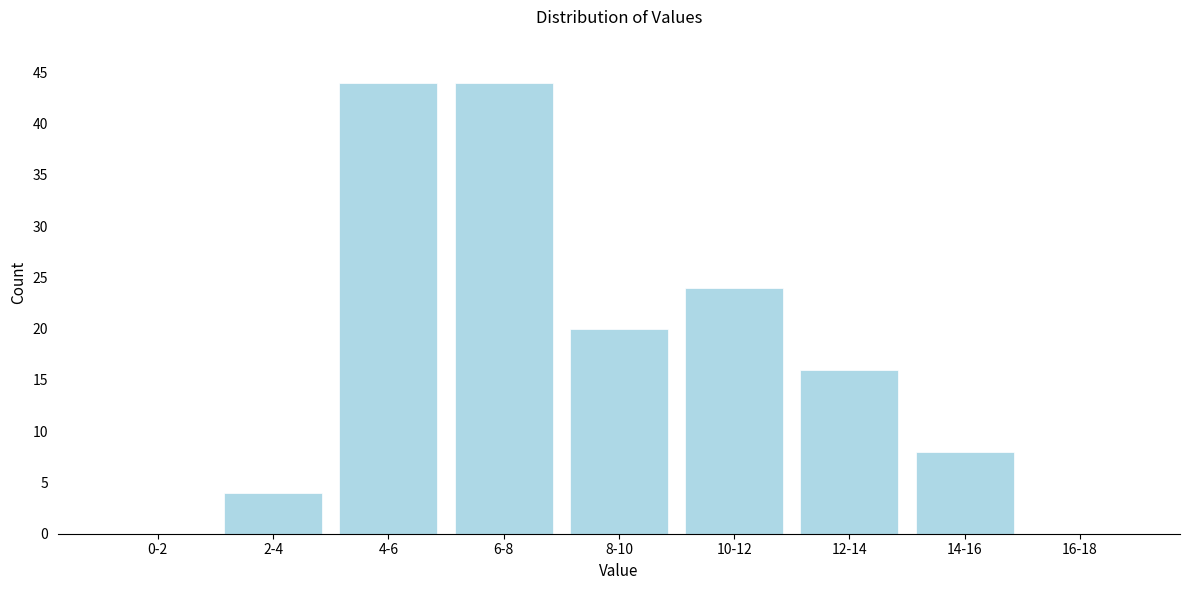

Reading right to left, transcribe all the data shown in this chart.

16-18=0	14-16=8	12-14=16	10-12=24	8-10=20	6-8=44	4-6=44	2-4=4	0-2=0